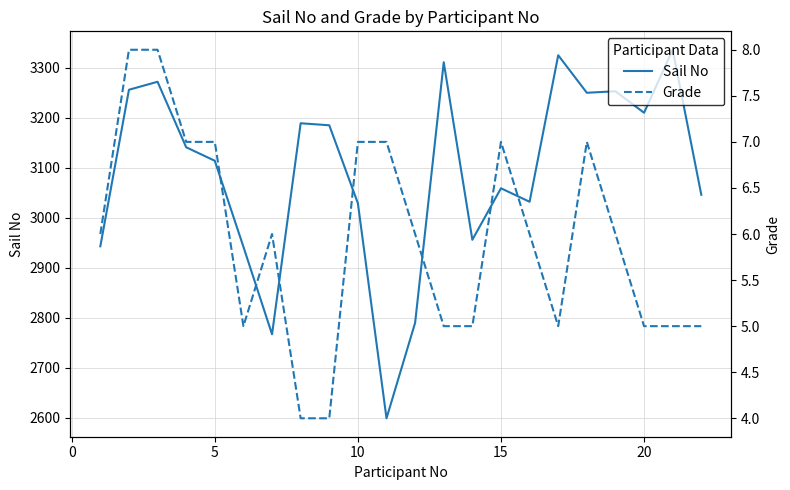

Reading right to left, what are all the values shown in this chart?

Sail No: 3046	3336	3210	3253	3250	3325	3032	3059	2956	3311	2790	2599	3029	3185	3189	2767	2942	3114	3141	3272	3256	2943
Grade: 5	5	5	6	7	5	6	7	5	5	6	7	7	4	4	6	5	7	7	8	8	6